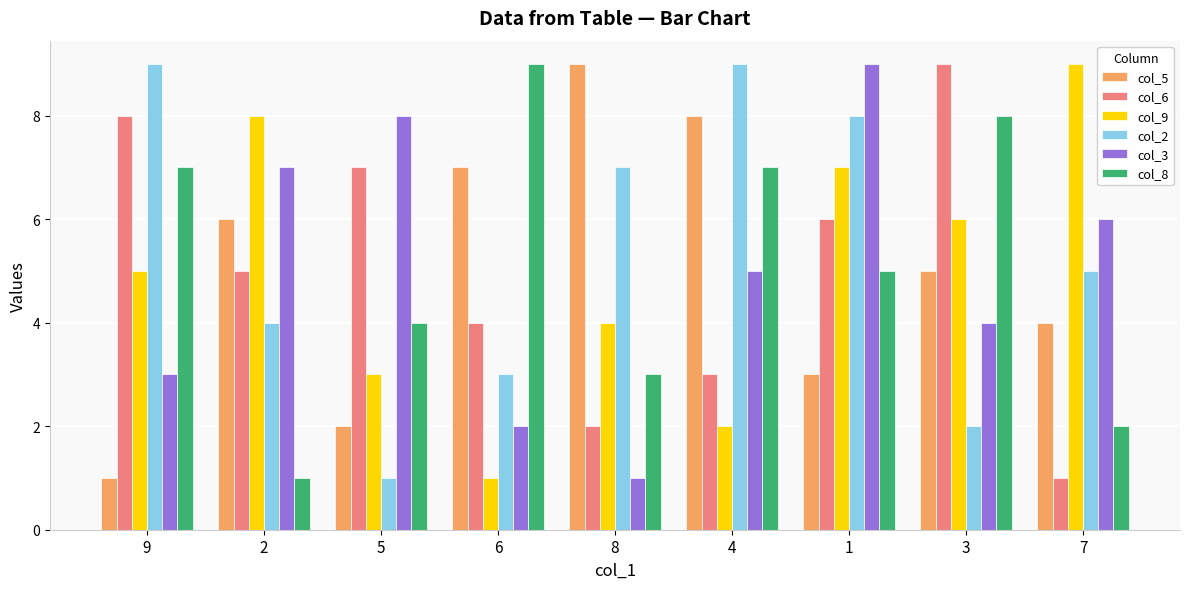

What is the difference between the maximum and second lowest values in the col_2 series?

7